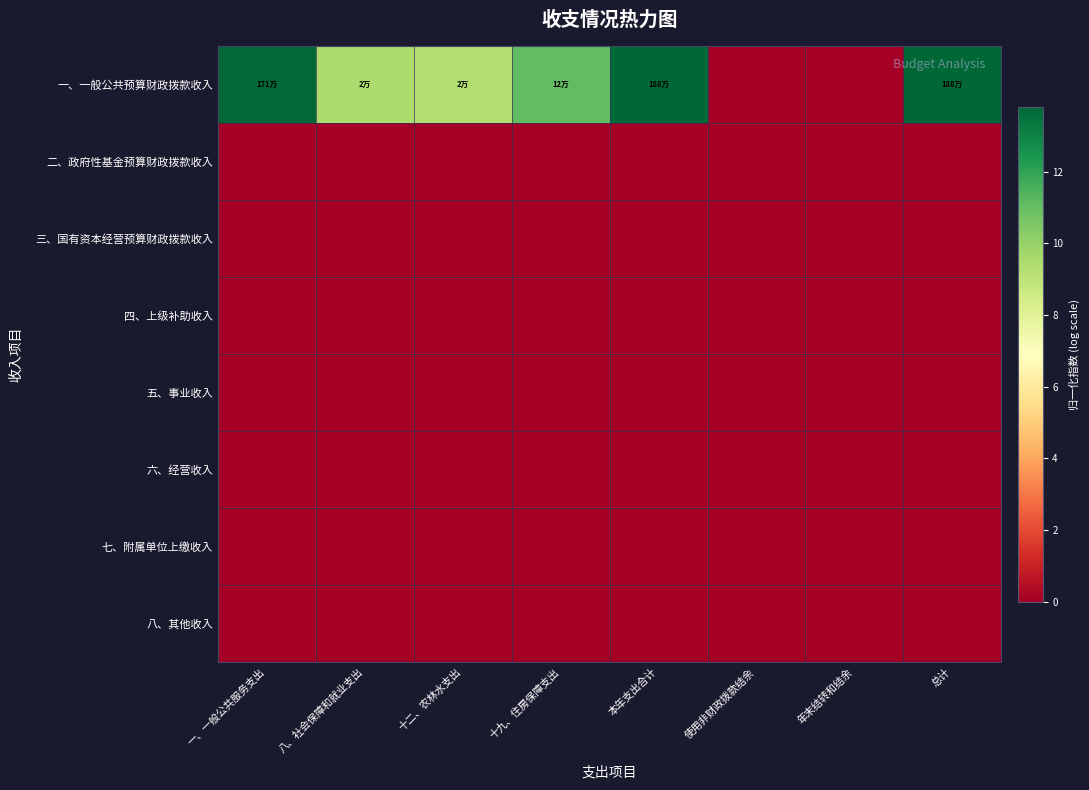

Reading left to right, transcribe all the data shown in this chart.

一、一般公共预算财政拨款收入: 一、一般公共服务支出=13.7	八、社会保障和就业支出=9.5	十二、农林水支出=9.4	十九、住房保障支出=11.1	本年支出合计=13.8	使用非财政拨款结余=0.0	年末结转和结余=0.0	总计=13.8
二、政府性基金预算财政拨款收入: 一、一般公共服务支出=0.0	八、社会保障和就业支出=0.0	十二、农林水支出=0.0	十九、住房保障支出=0.0	本年支出合计=0.0	使用非财政拨款结余=0.0	年末结转和结余=0.0	总计=0.0
三、国有资本经营预算财政拨款收入: 一、一般公共服务支出=0.0	八、社会保障和就业支出=0.0	十二、农林水支出=0.0	十九、住房保障支出=0.0	本年支出合计=0.0	使用非财政拨款结余=0.0	年末结转和结余=0.0	总计=0.0
四、上级补助收入: 一、一般公共服务支出=0.0	八、社会保障和就业支出=0.0	十二、农林水支出=0.0	十九、住房保障支出=0.0	本年支出合计=0.0	使用非财政拨款结余=0.0	年末结转和结余=0.0	总计=0.0
五、事业收入: 一、一般公共服务支出=0.0	八、社会保障和就业支出=0.0	十二、农林水支出=0.0	十九、住房保障支出=0.0	本年支出合计=0.0	使用非财政拨款结余=0.0	年末结转和结余=0.0	总计=0.0
六、经营收入: 一、一般公共服务支出=0.0	八、社会保障和就业支出=0.0	十二、农林水支出=0.0	十九、住房保障支出=0.0	本年支出合计=0.0	使用非财政拨款结余=0.0	年末结转和结余=0.0	总计=0.0
七、附属单位上缴收入: 一、一般公共服务支出=0.0	八、社会保障和就业支出=0.0	十二、农林水支出=0.0	十九、住房保障支出=0.0	本年支出合计=0.0	使用非财政拨款结余=0.0	年末结转和结余=0.0	总计=0.0
八、其他收入: 一、一般公共服务支出=0.0	八、社会保障和就业支出=0.0	十二、农林水支出=0.0	十九、住房保障支出=0.0	本年支出合计=0.0	使用非财政拨款结余=0.0	年末结转和结余=0.0	总计=0.0